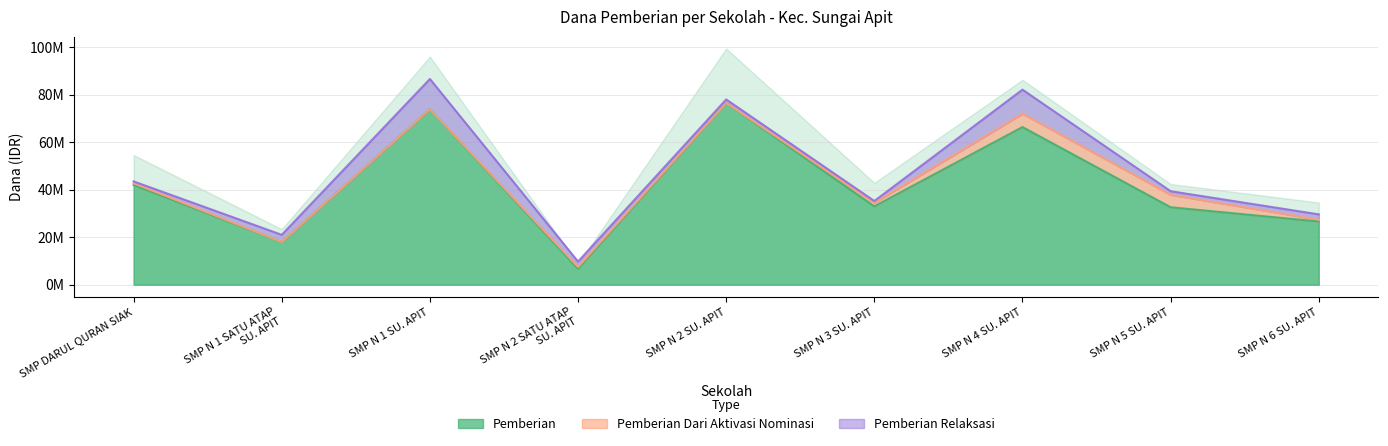

Which series has the widest spread of values?

Pemberian